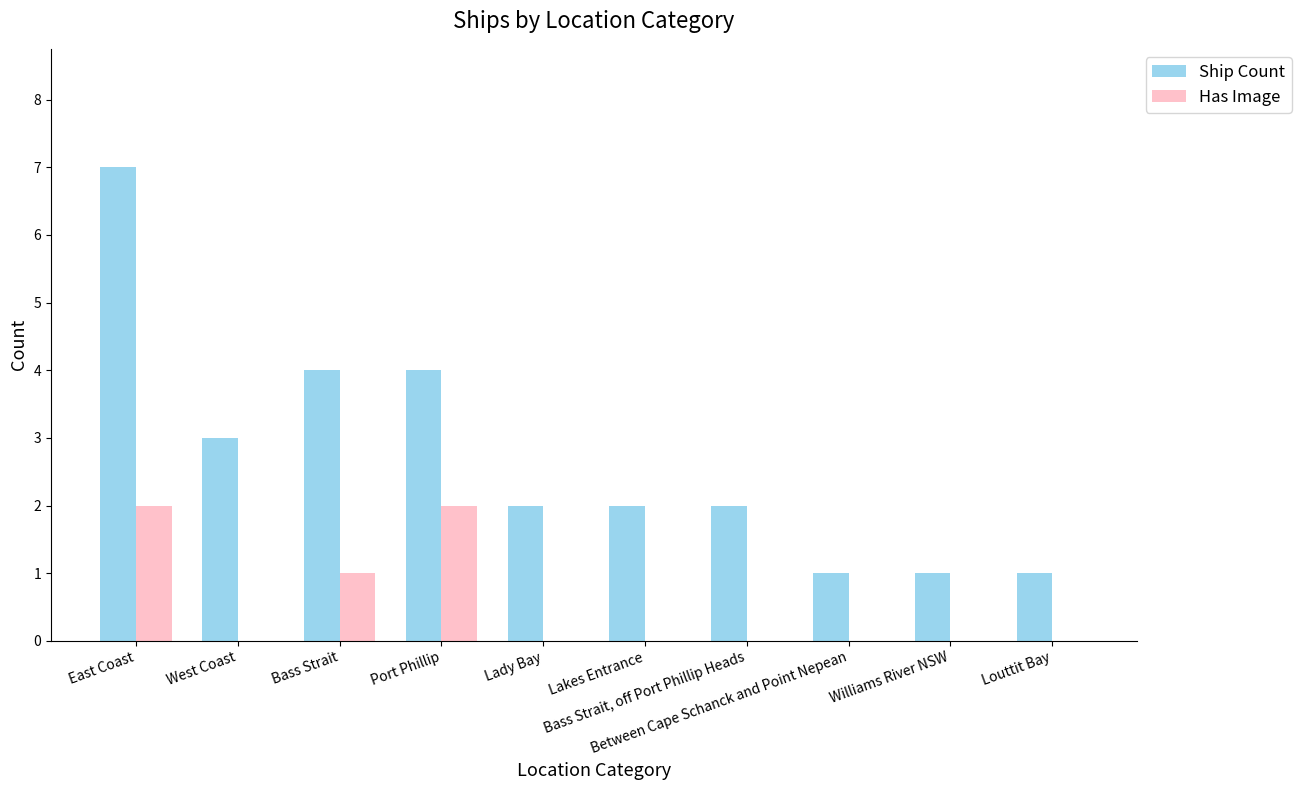

What is the greatest value displayed?

7